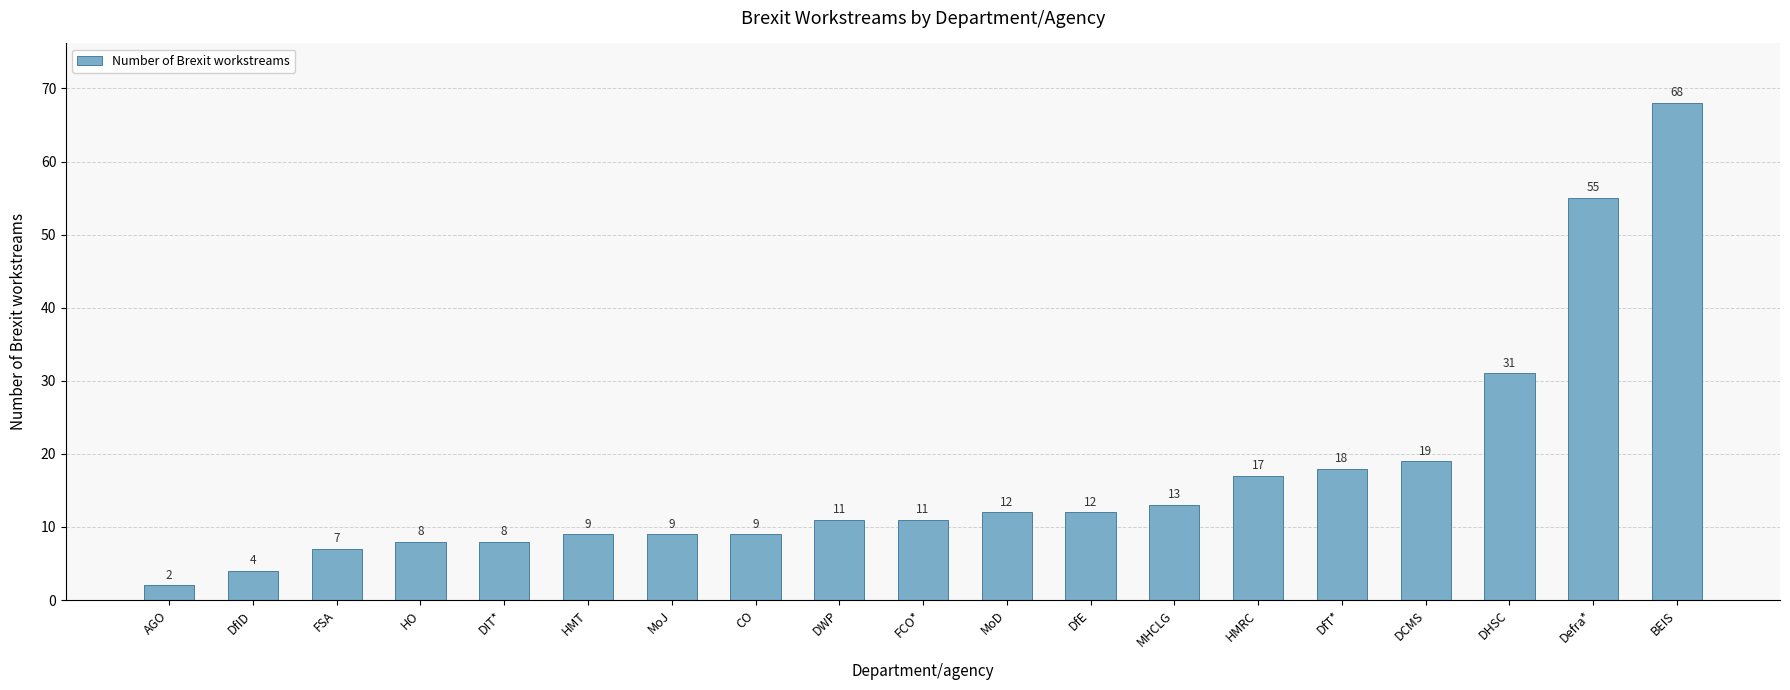

What position from the right is DfE?

8